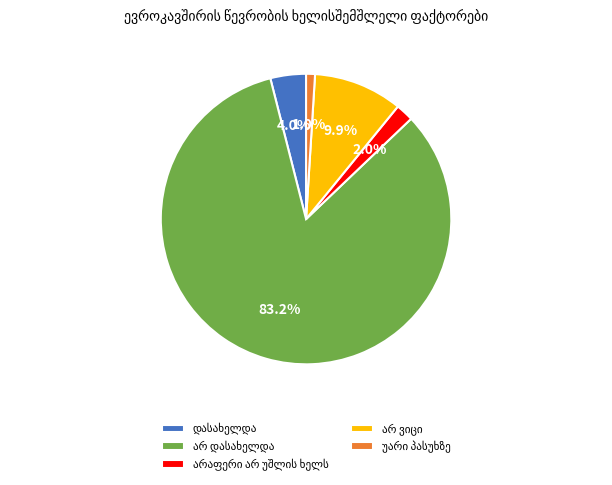

Is there any slice that represents more than half of the pie?

Yes